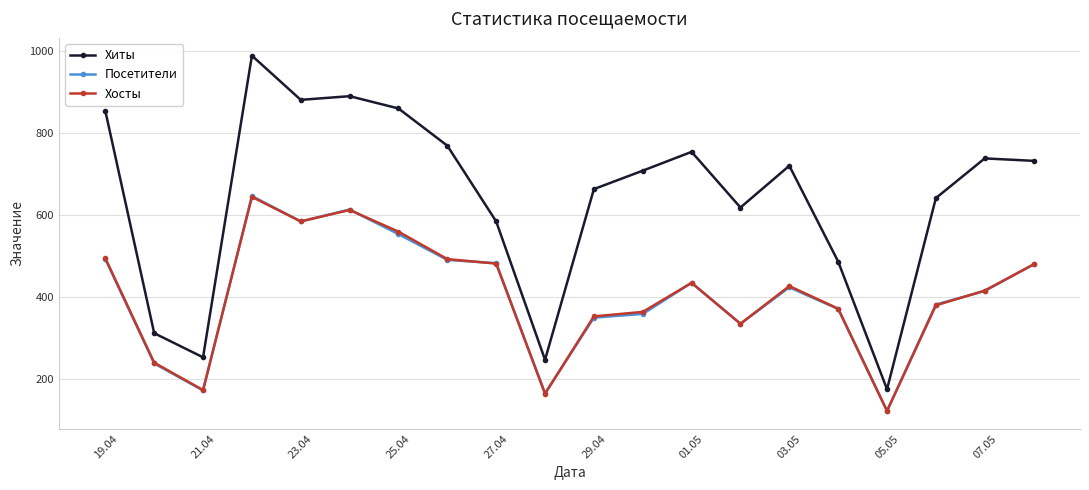

What is the value of the Хиты point at the 20th from the left?

732